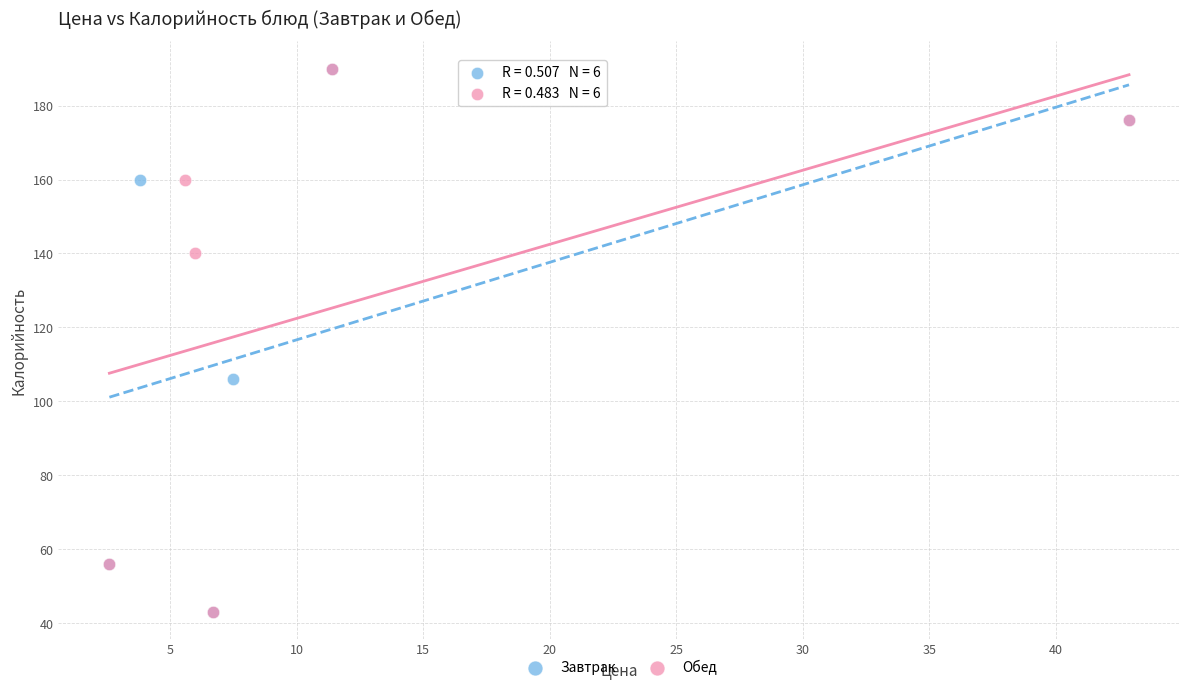

What are all the series names shown in the legend?

Завтрак, Обед